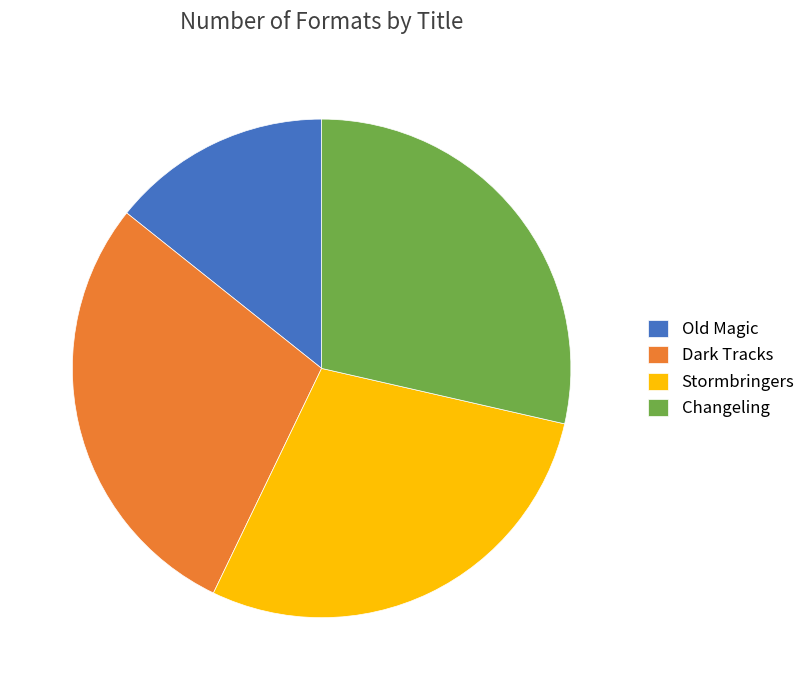

How many segments does this pie chart have?

4